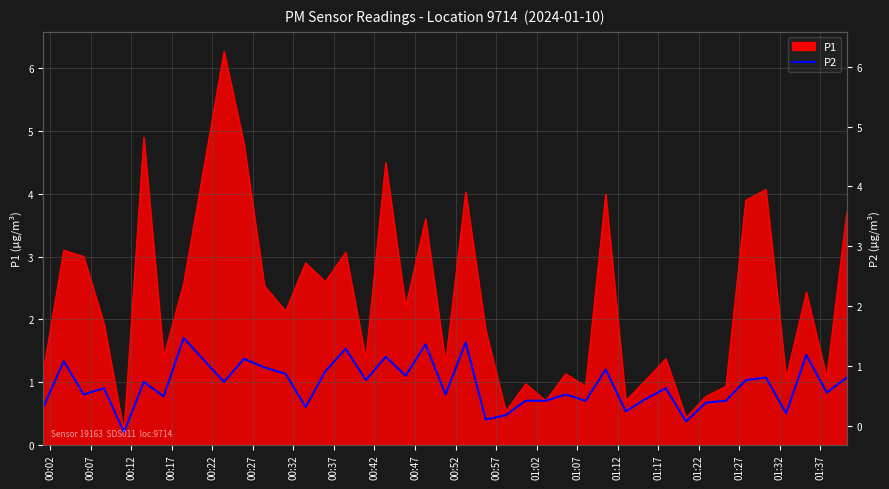

The chart shows a value of 1.7 at 01:27. True or false?

False